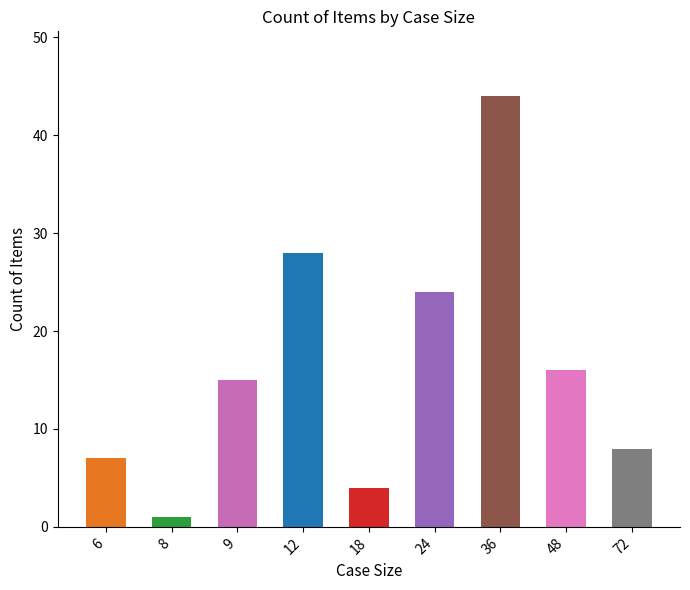

True or false: the data shows 25 at 36.

False